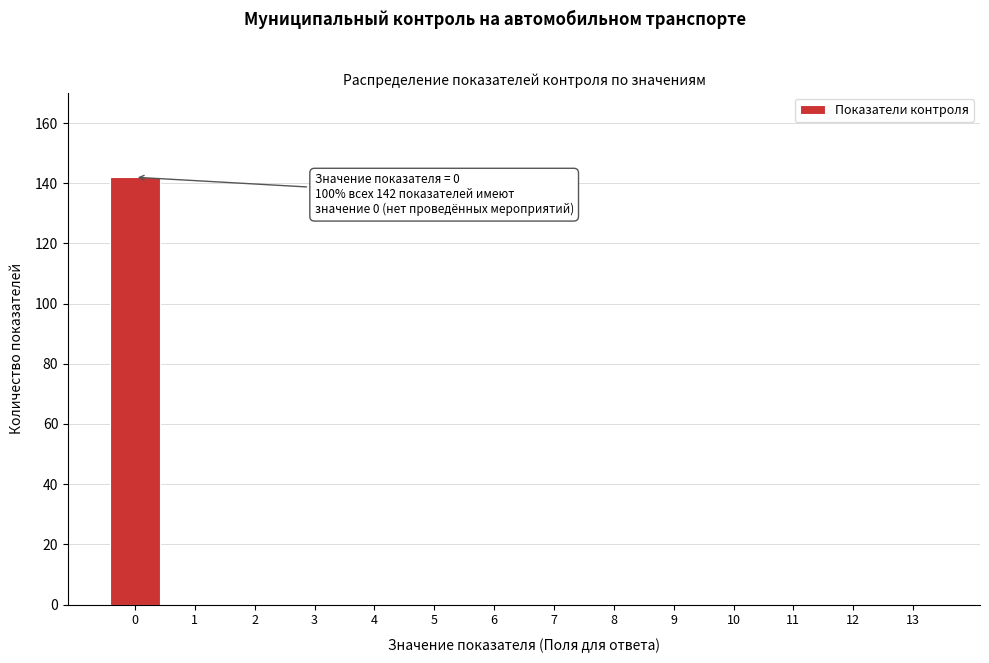

Reading left to right, transcribe all the data shown in this chart.

0=142	1=0	2=0	3=0	4=0	5=0	6=0	7=0	8=0	9=0	10=0	11=0	12=0	13=0